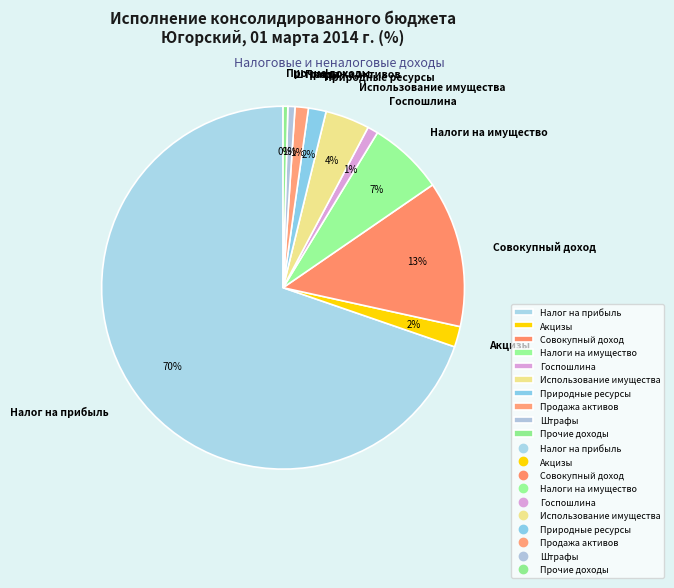

Is the sum of Природные ресурсы and Налоги на имущество greater than half?

No